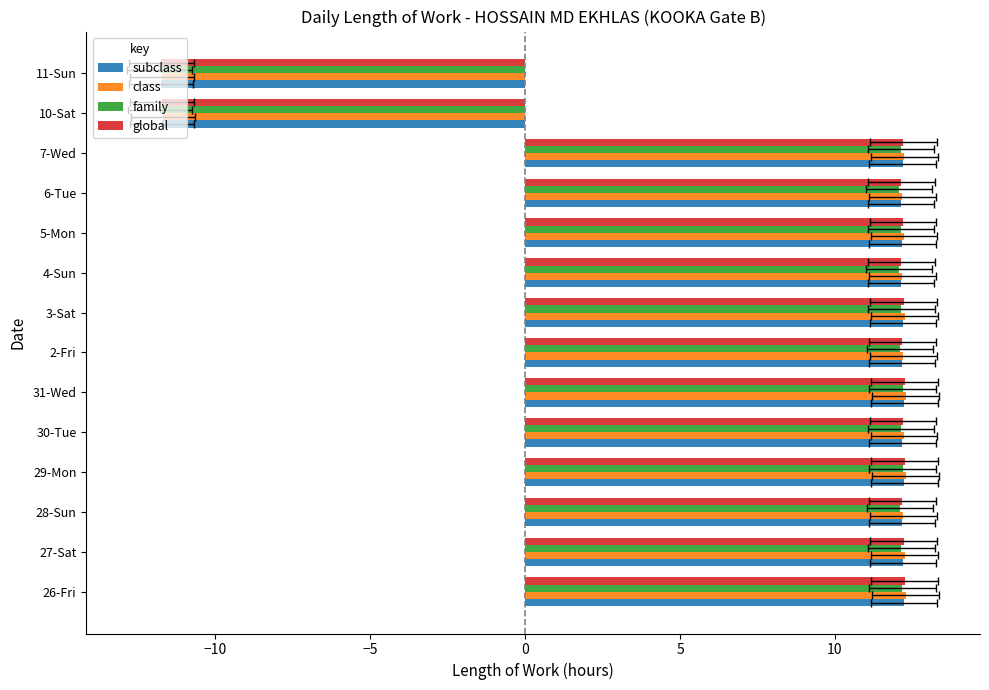

Does the chart contain any negative values?

Yes